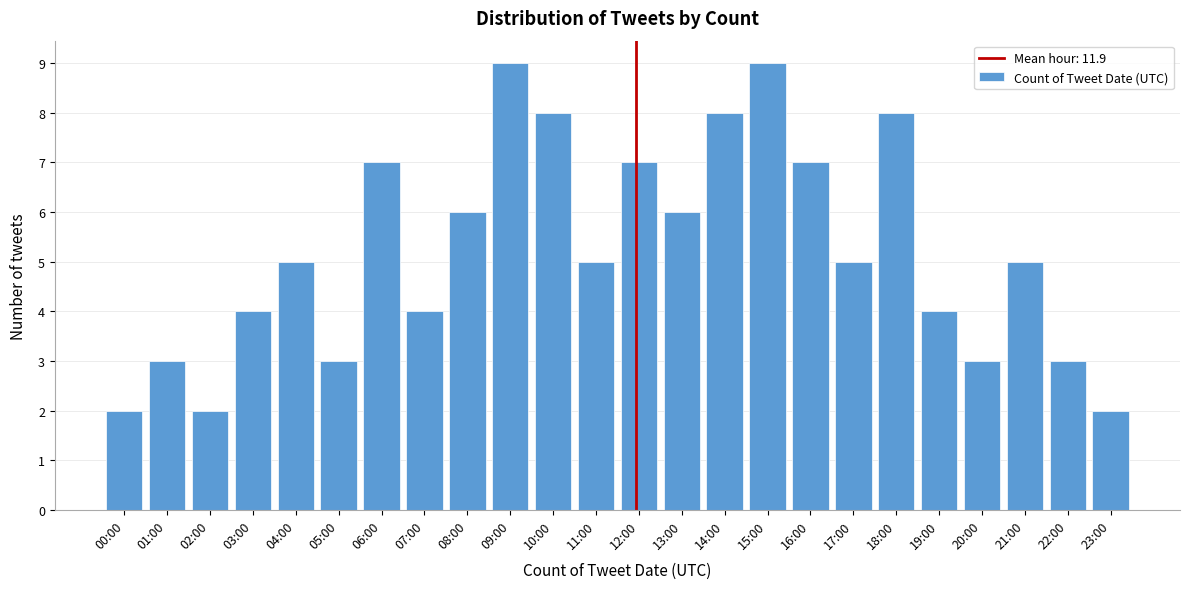

Reading left to right, list all the values displayed in this chart.

00:00=2	01:00=3	02:00=2	03:00=4	04:00=5	05:00=3	06:00=7	07:00=4	08:00=6	09:00=9	10:00=8	11:00=5	12:00=7	13:00=6	14:00=8	15:00=9	16:00=7	17:00=5	18:00=8	19:00=4	20:00=3	21:00=5	22:00=3	23:00=2